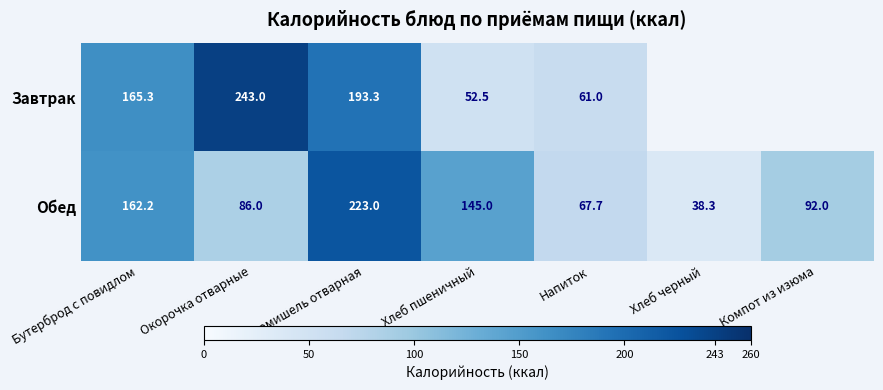

Where is Обед nearest to the value 130?

Хлеб пшеничный